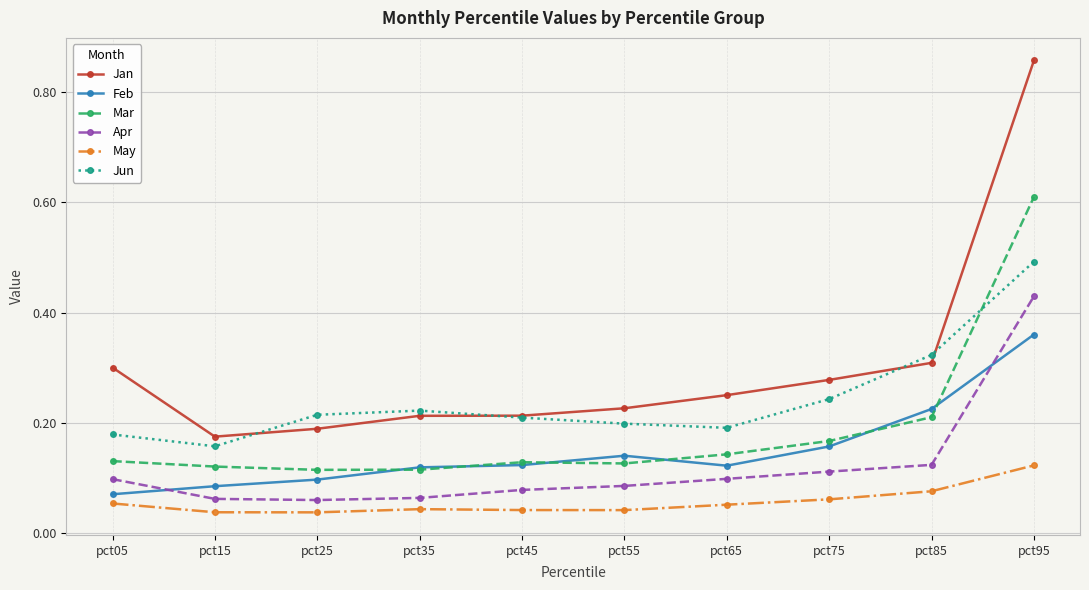

Count the number of data series in this chart.

6